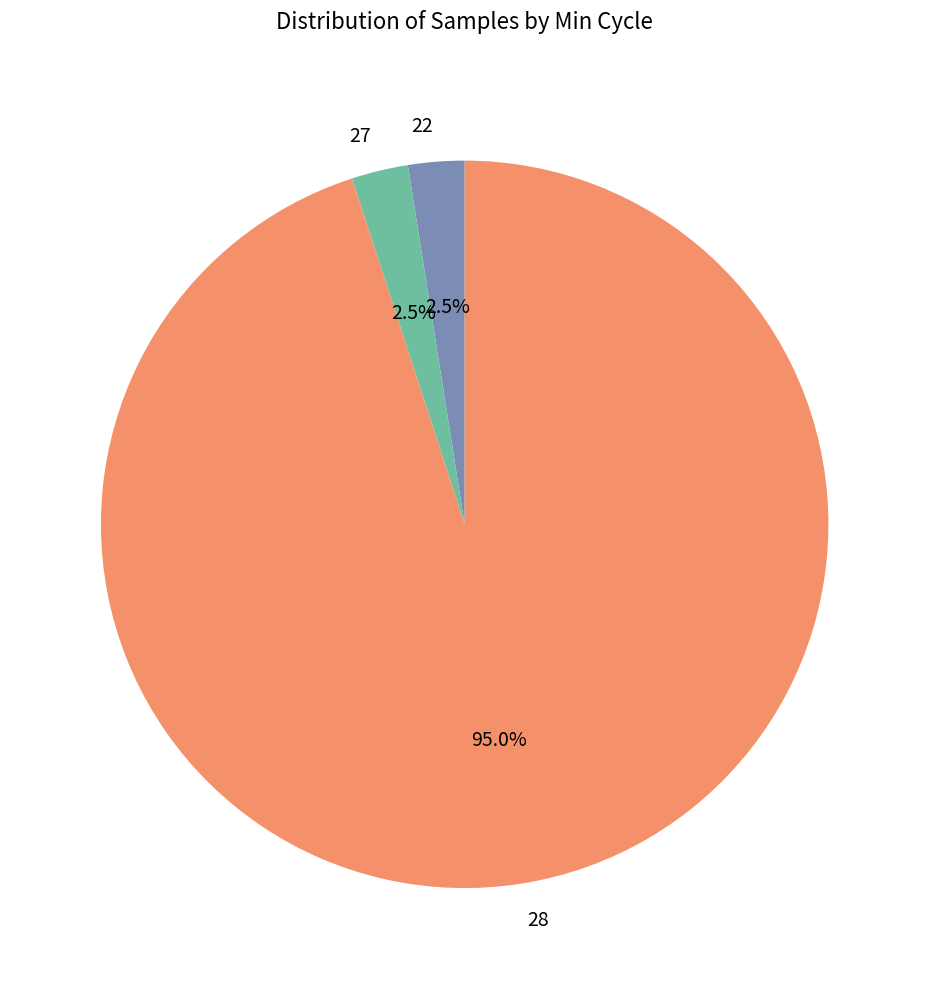

What percentage do 27 and 28 together represent?

97.5%